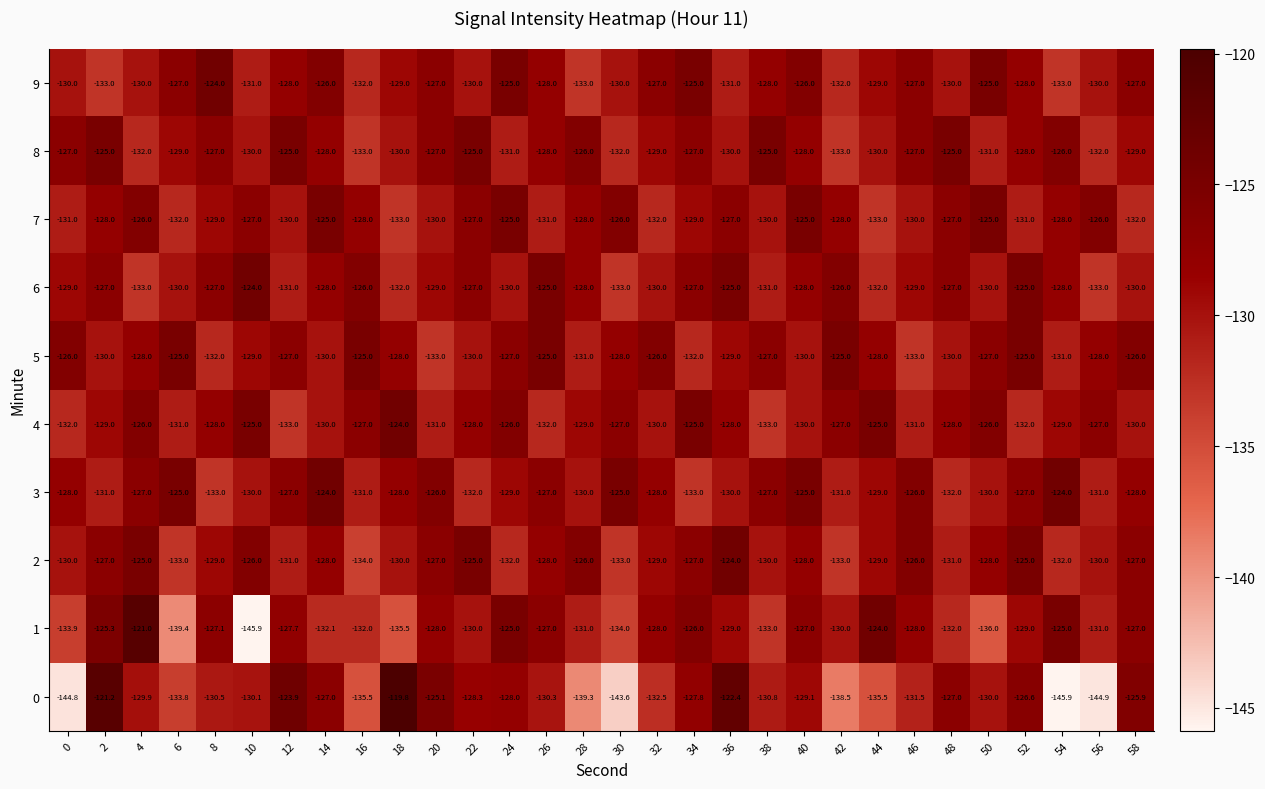

What is the sum of the 5 values at 44 and 18?

-256.0